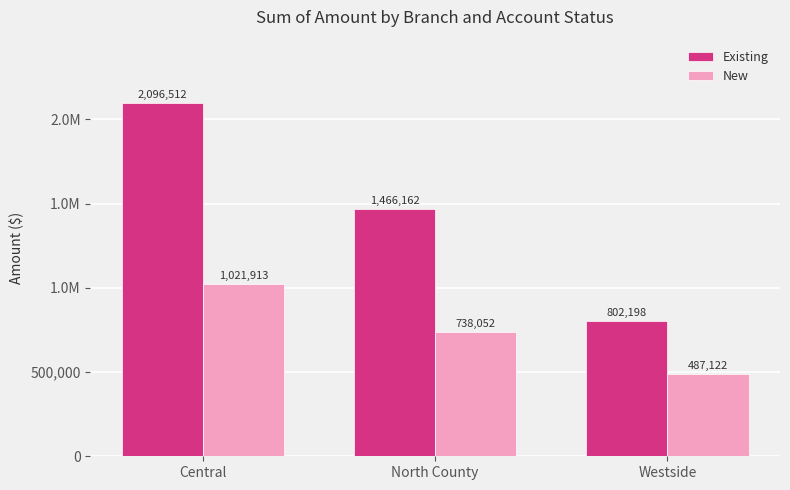

Rank the series by their average value, from highest to lowest.

Existing, New